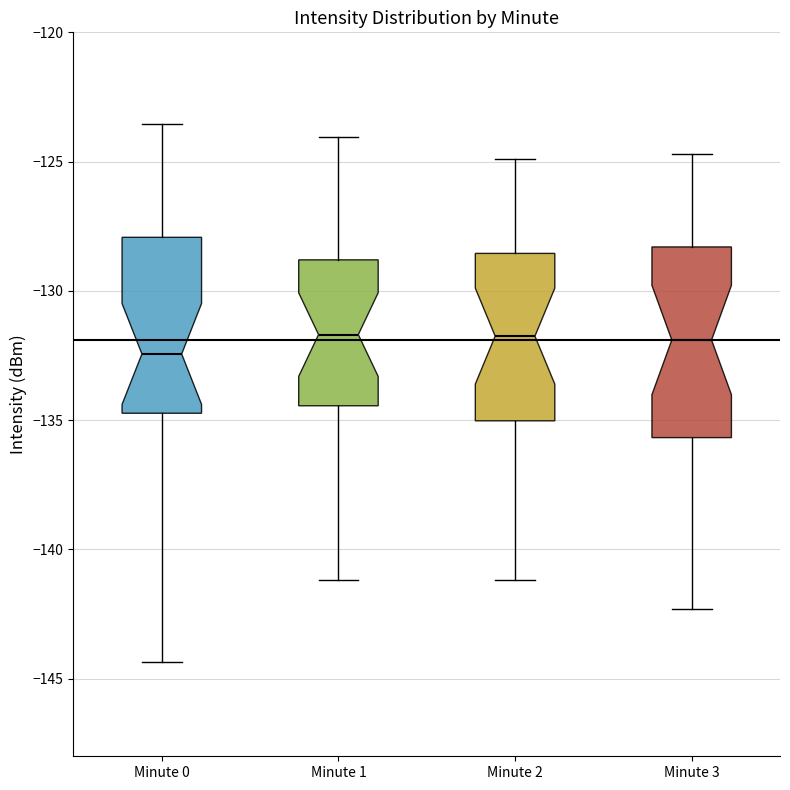

Reading left to right, read every box against the y-axis: the position of its median line, the range the box covers, and the ends of its whiskers. The values are not printed on the chart, so give them approximately, as read against the axis.

Minute 0: median -132.5, box -134.5 to -128.0, whiskers -144.5 to -123.5
Minute 1: median -131.5, box -134.5 to -129.0, whiskers -141.0 to -124.0
Minute 2: median -131.5, box -135.0 to -128.5, whiskers -141.0 to -125.0
Minute 3: median -132.0, box -135.5 to -128.5, whiskers -142.5 to -124.5